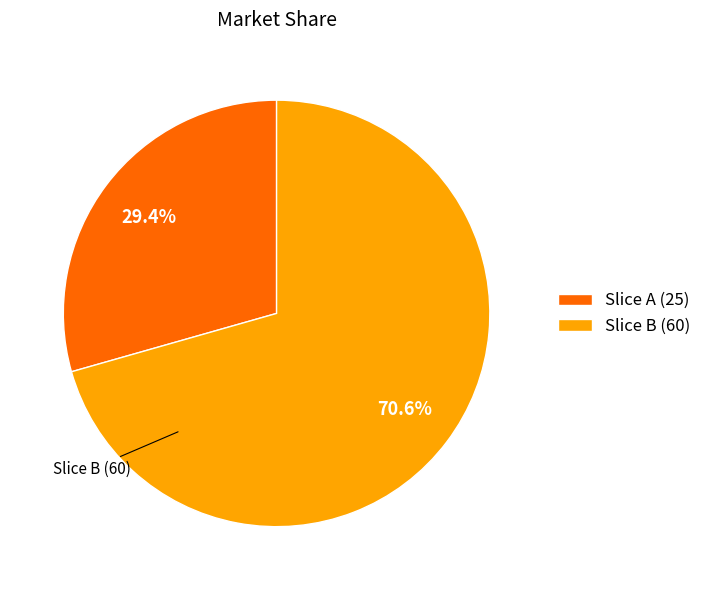

Does any single category account for the majority?

Yes